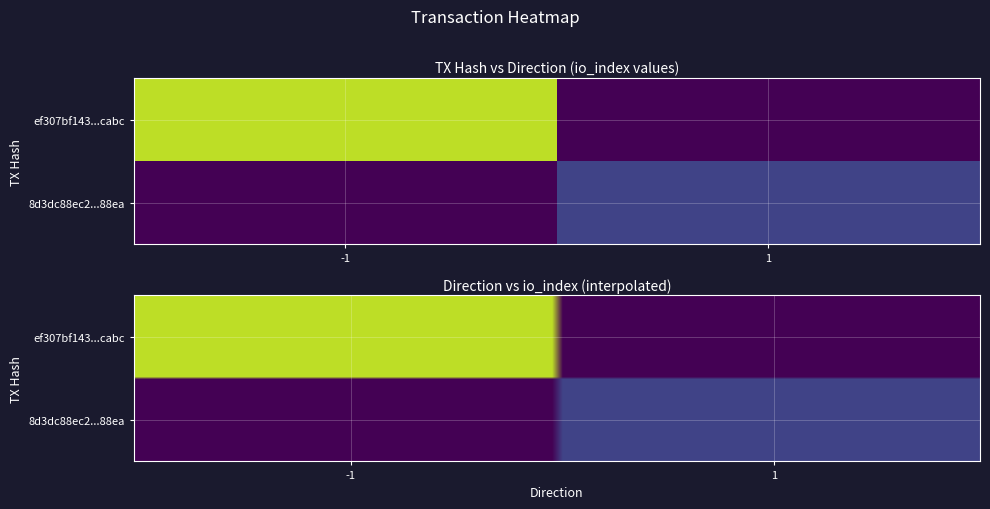

Which has a higher value, io_index or direction?

io_index